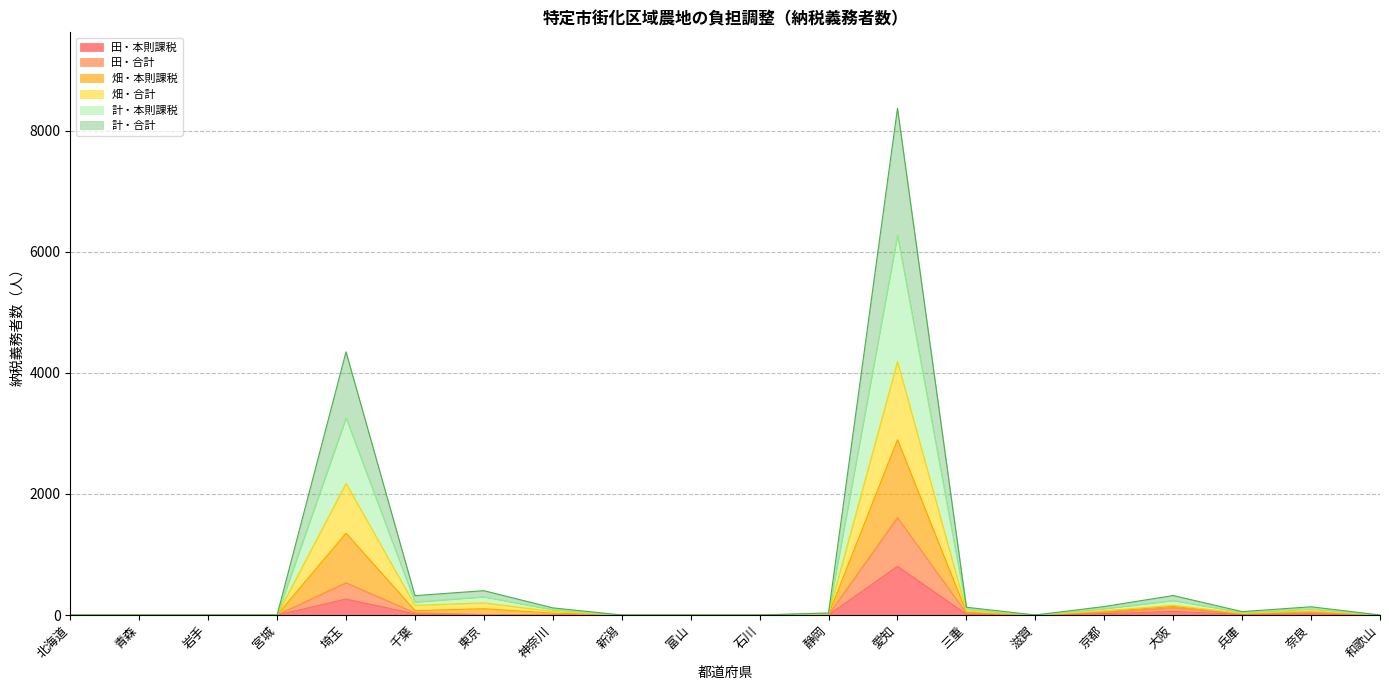

Where is 田・本則課税 nearest to the value 402?

埼玉